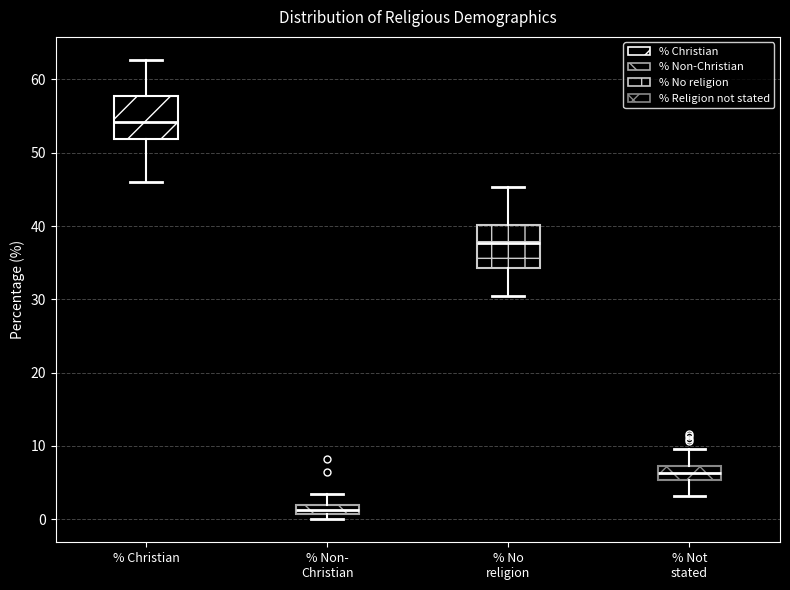

Where does the lower whisker of the box for % No religion end on the y-axis? The values are not printed on the chart, so give them approximately, as read against the axis.

30